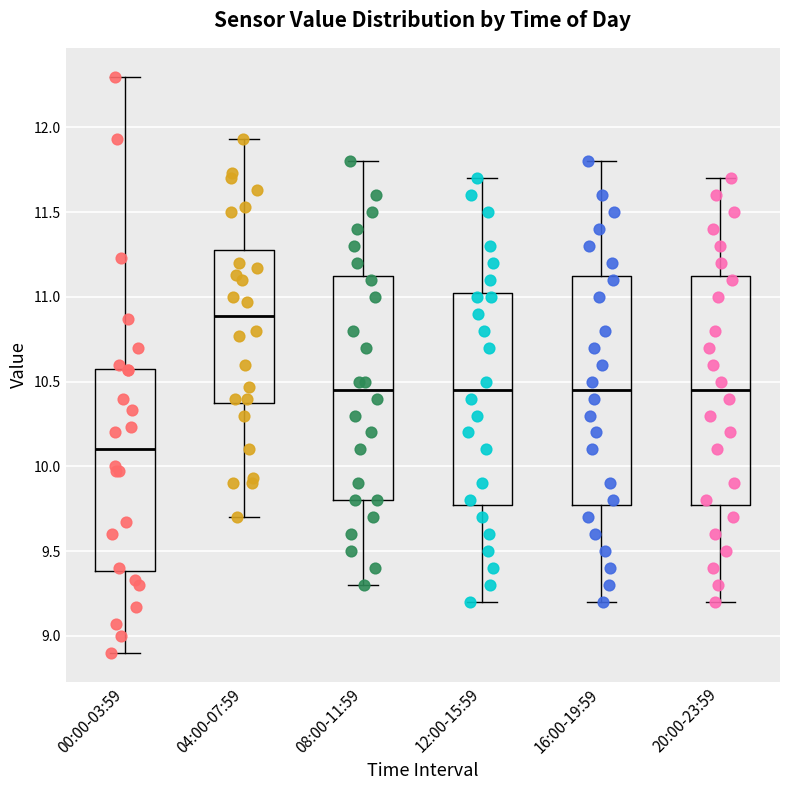

Which box has the highest median line?

04:00-07:59